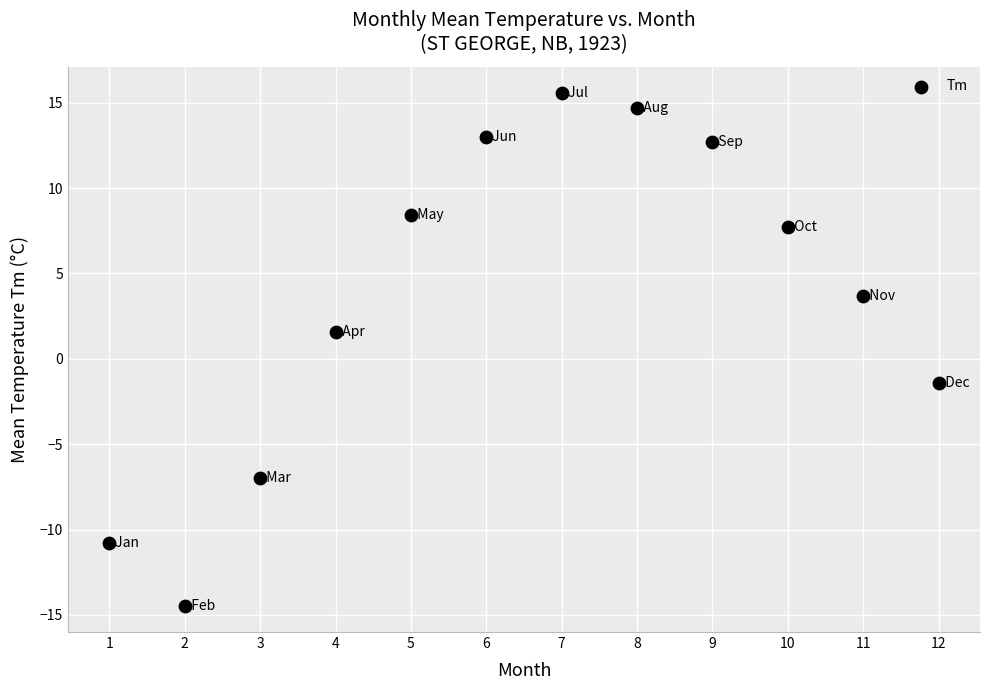

What is the average X value?

6.5